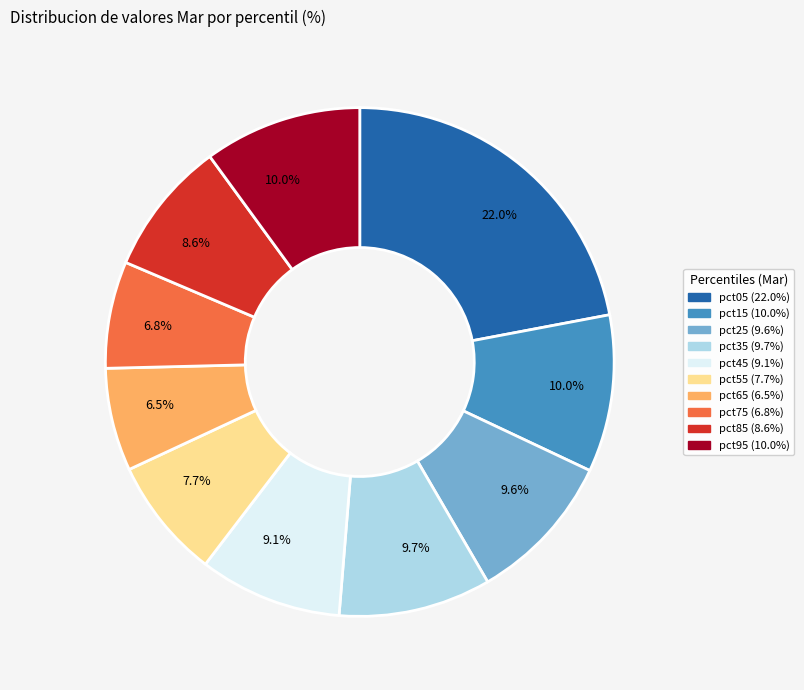

Does pct15 account for over 50% of the chart?

No